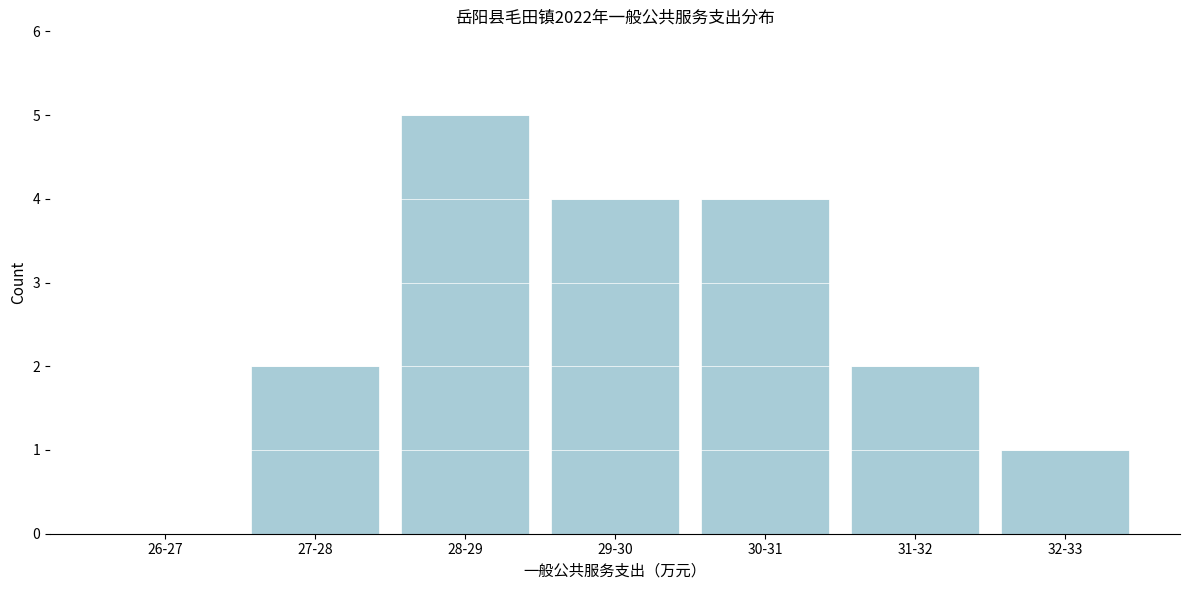

Reading left to right, transcribe all the data shown in this chart.

26-27=0	27-28=2	28-29=5	29-30=4	30-31=4	31-32=2	32-33=1